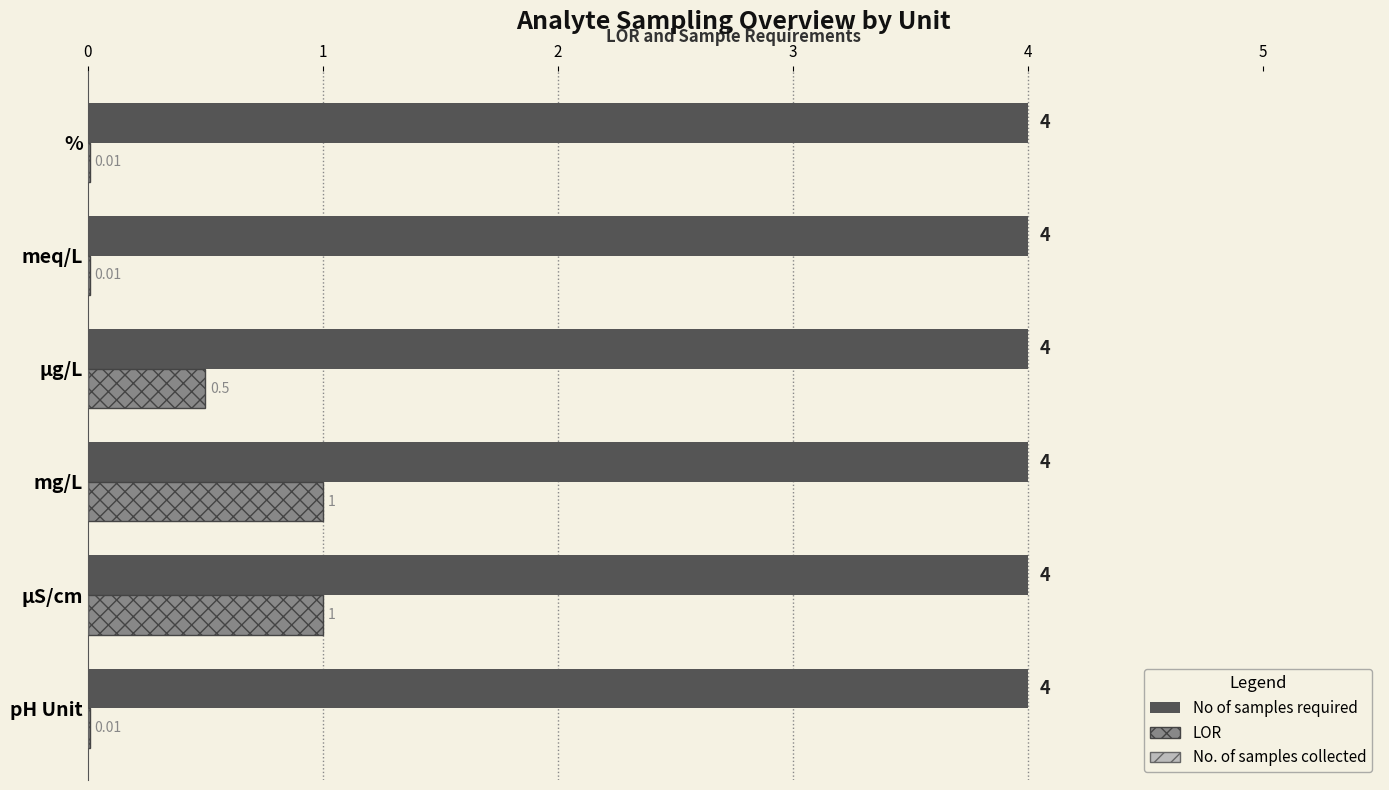

What is the average value of the No of samples required series?

4.0